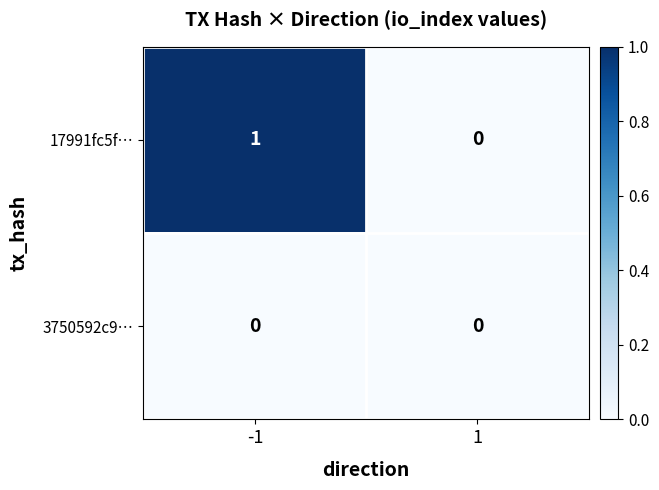

What is the total value across all series at -1?

1